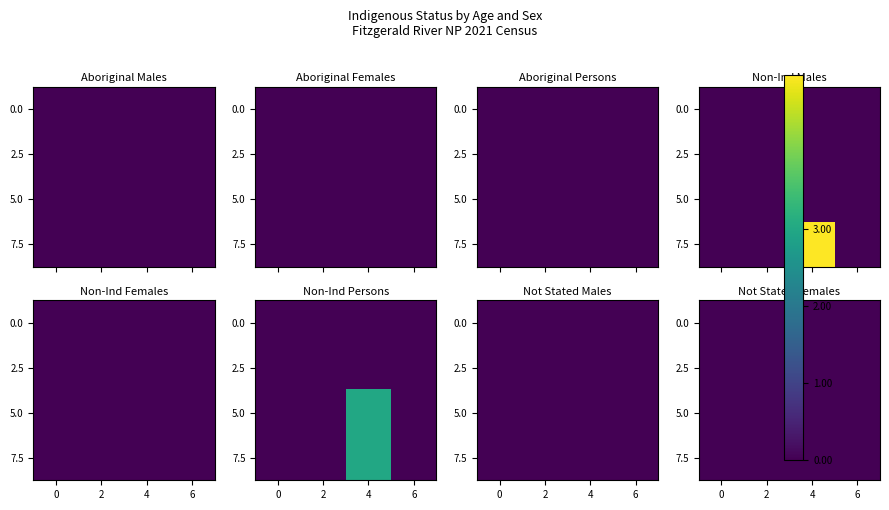

What is the sum of all Non-Ind Males values?

5